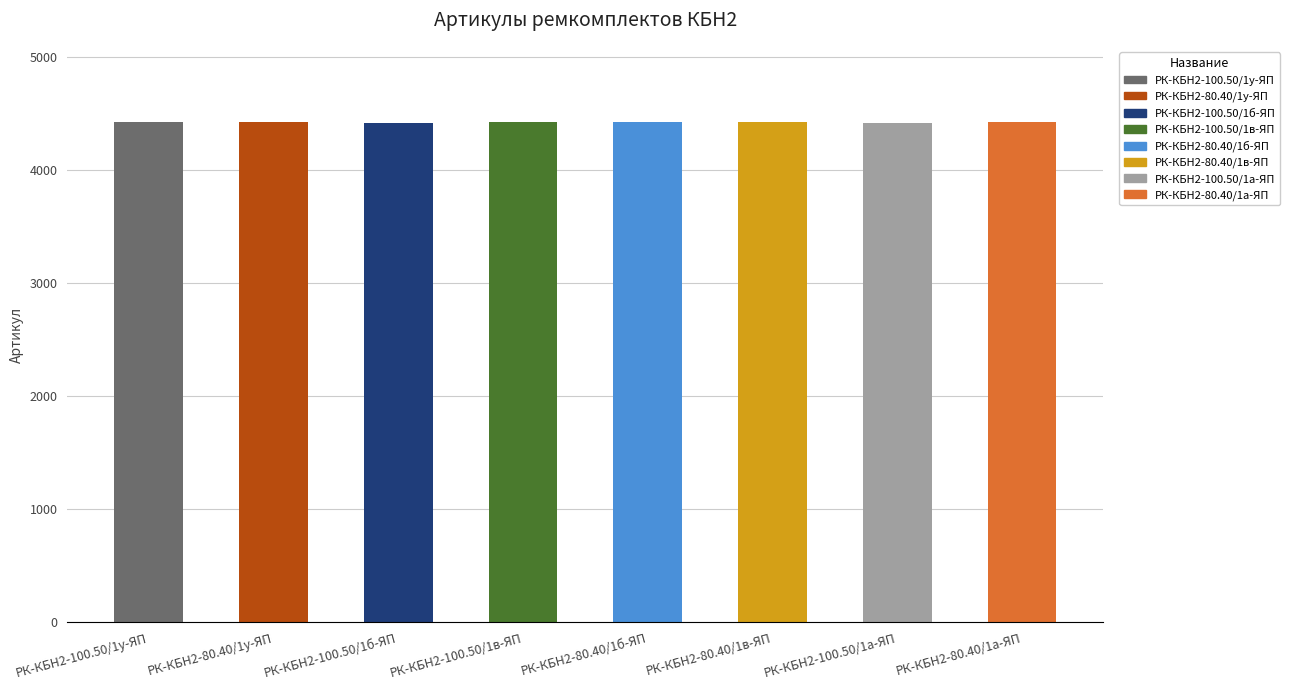

Reading right to left, transcribe all the data shown in this chart.

РК-КБН2-80.40/1а-ЯП=4425	РК-КБН2-100.50/1а-ЯП=4421	РК-КБН2-80.40/1в-ЯП=4427	РК-КБН2-80.40/1б-ЯП=4426	РК-КБН2-100.50/1в-ЯП=4423	РК-КБН2-100.50/1б-ЯП=4422	РК-КБН2-80.40/1у-ЯП=4428	РК-КБН2-100.50/1у-ЯП=4424